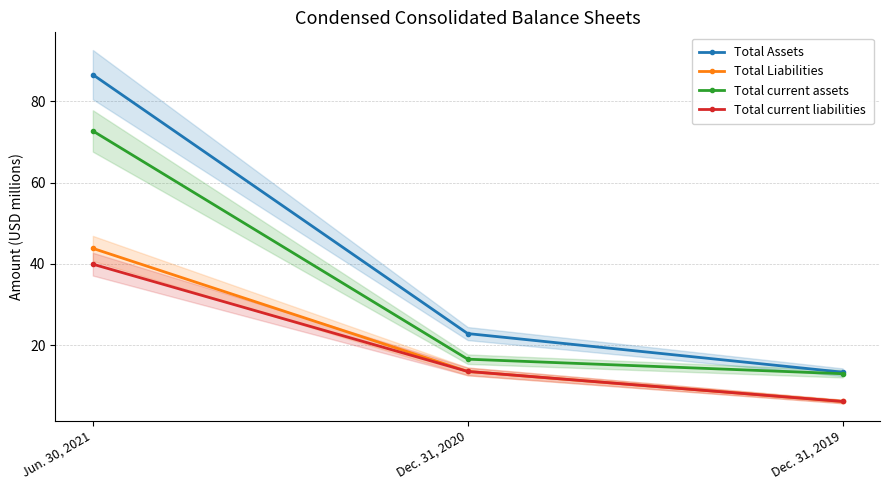

Rank the series at Dec. 31, 2019 from lowest to highest value.

Total Liabilities, Total current liabilities, Total current assets, Total Assets